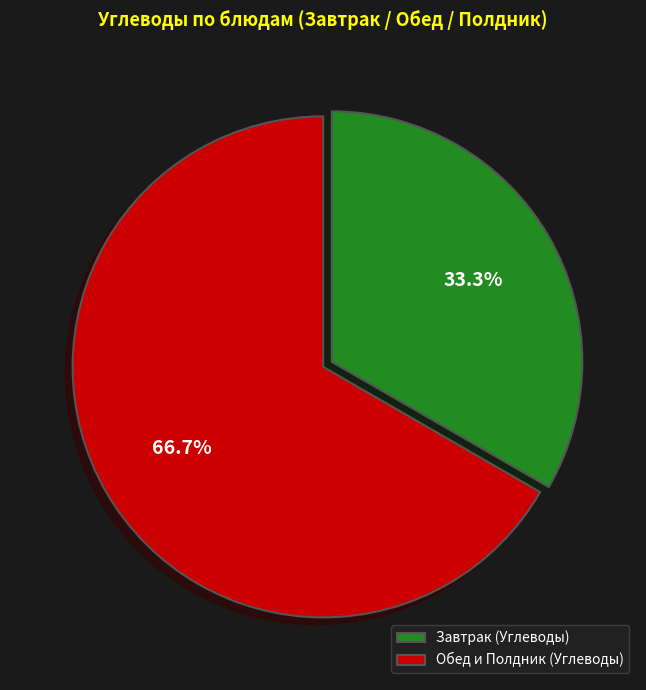

Is there a majority slice in this chart?

Yes